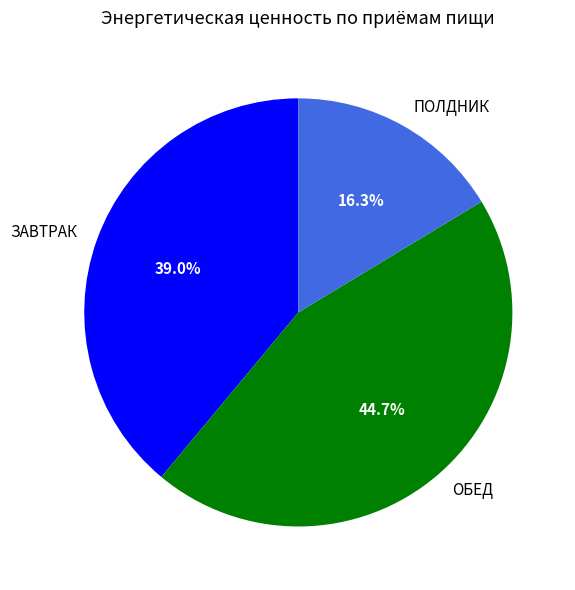

Count the number of slices in the pie.

3